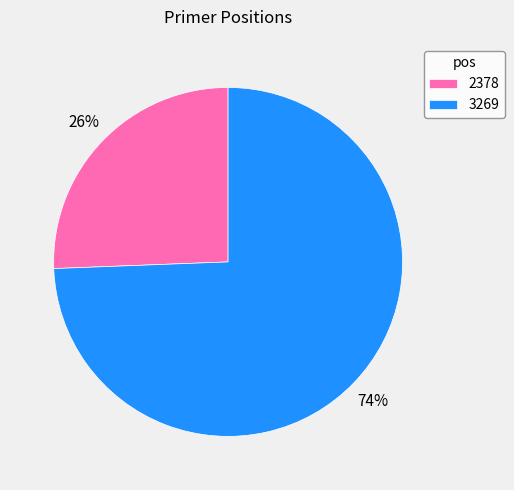

Between 2378 and 3269, which is larger?

3269